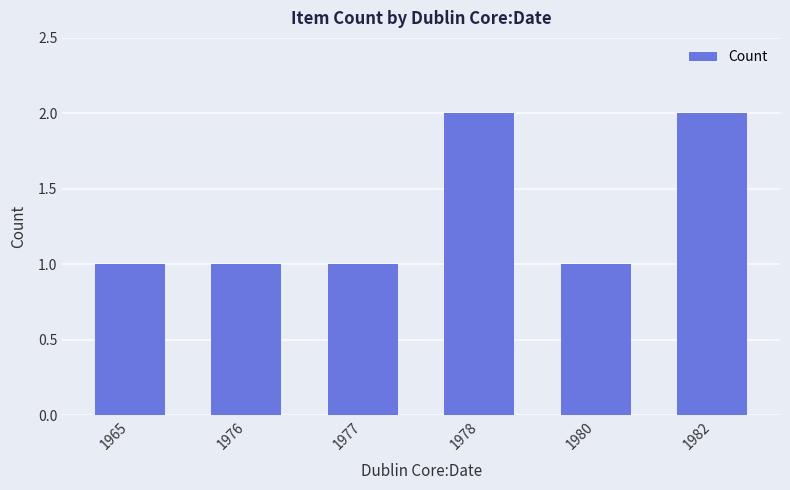

Reading left to right, extract all data points from this chart.

1	1	1	2	1	2